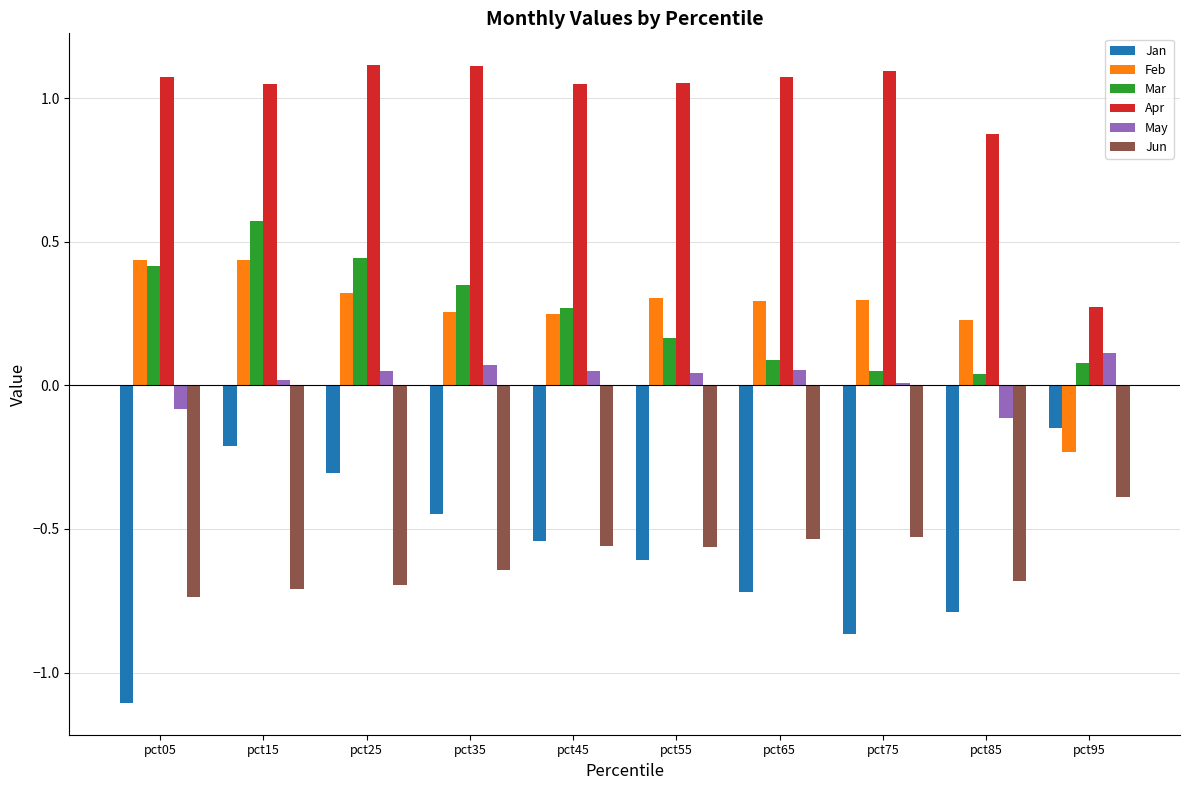

Which series changed the most between pct05 and pct85?

Mar